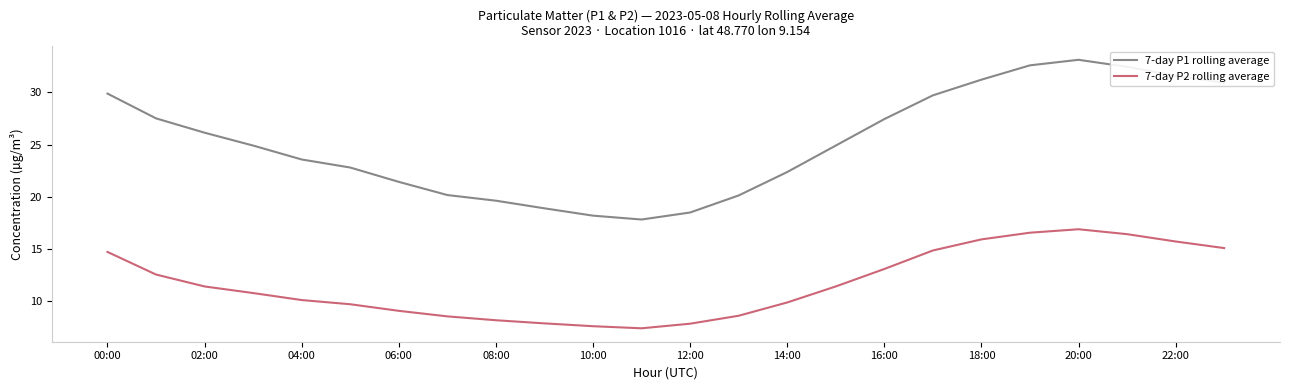

Which series has the largest total across all categories?

7-day P1 rolling average